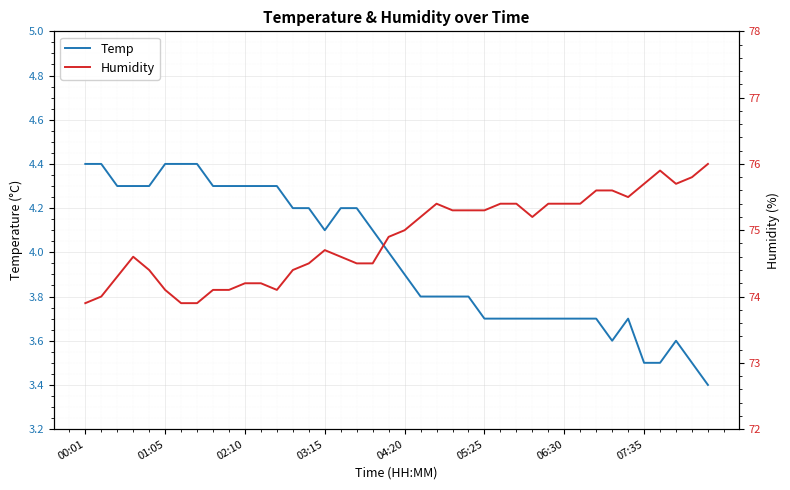

What are all the series names shown in the legend?

Temp, Humidity